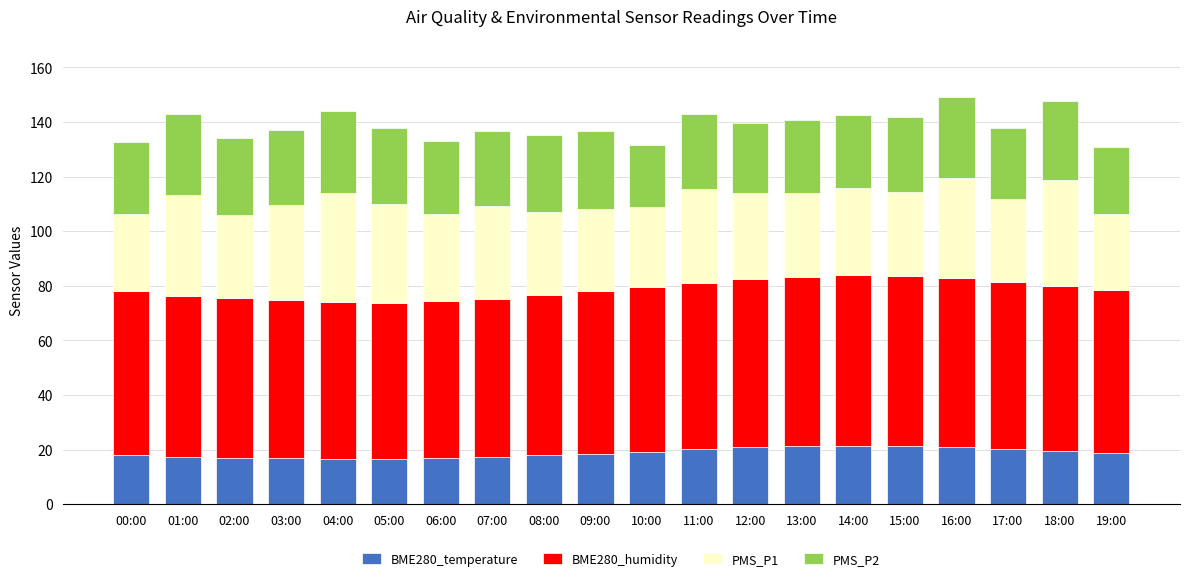

What is the minimum value for BME280_temperature?

16.5